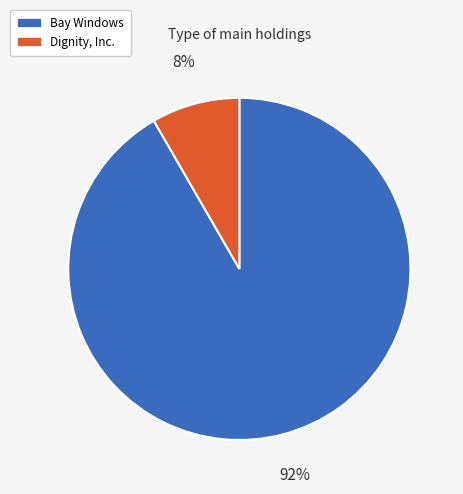

Which has a higher value, Bay Windows or Dignity, Inc.?

Bay Windows